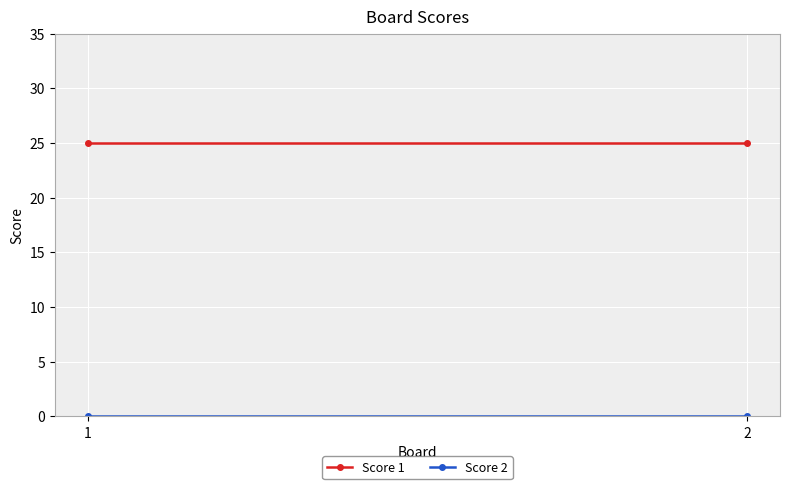

The Score 1 series shows 42 at 2. True or false?

False